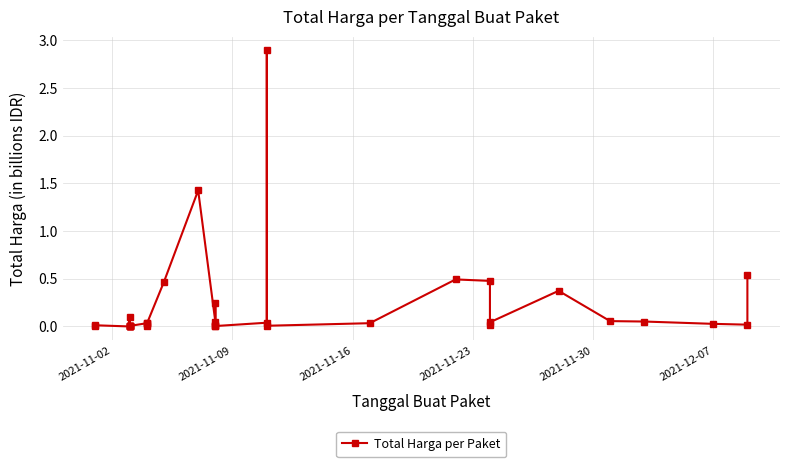

Is it true that the value at 19 is 0.3?

False